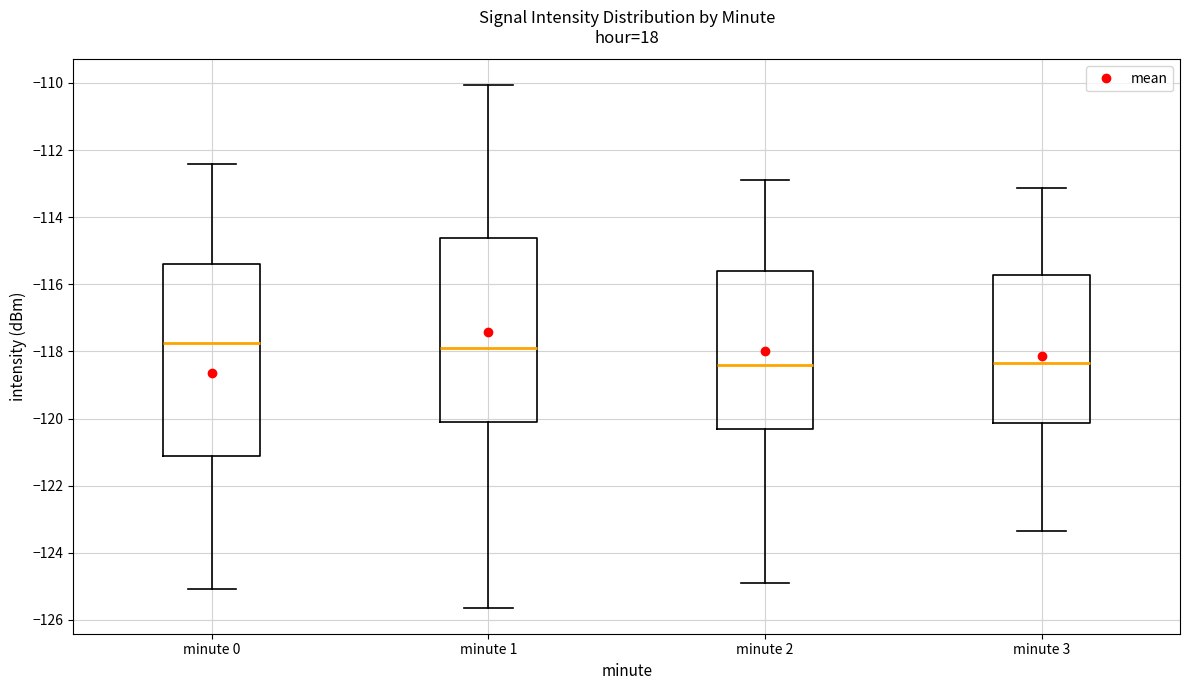

Where is the lower edge of the box for minute 2 on the y-axis? The values are not printed on the chart, so give them approximately, as read against the axis.

-120.4